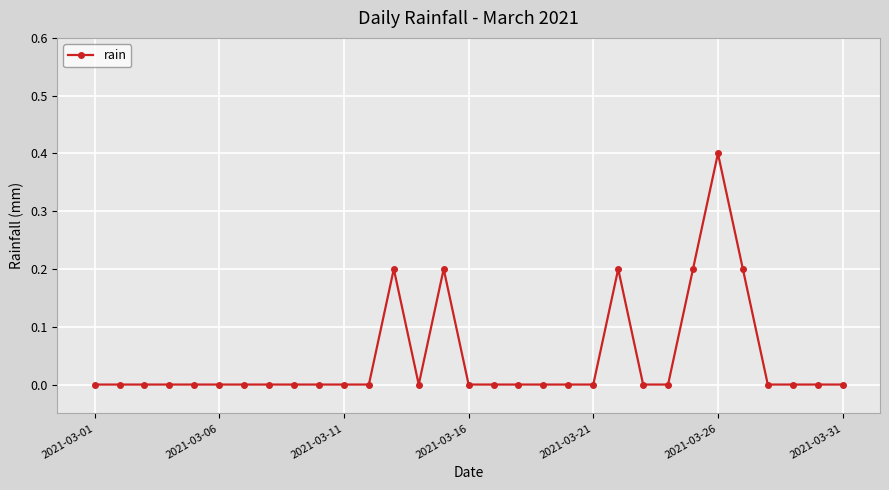

What is the maximum value shown in the chart?

0.4